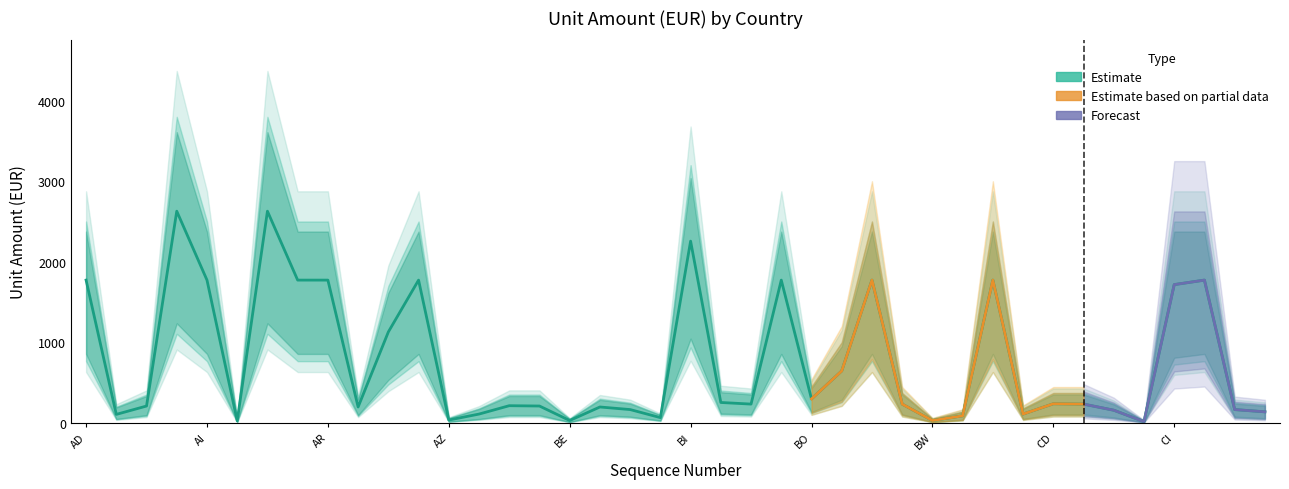

True or false: Unit Amount (EUR) and lower_bound cross at least once.

False